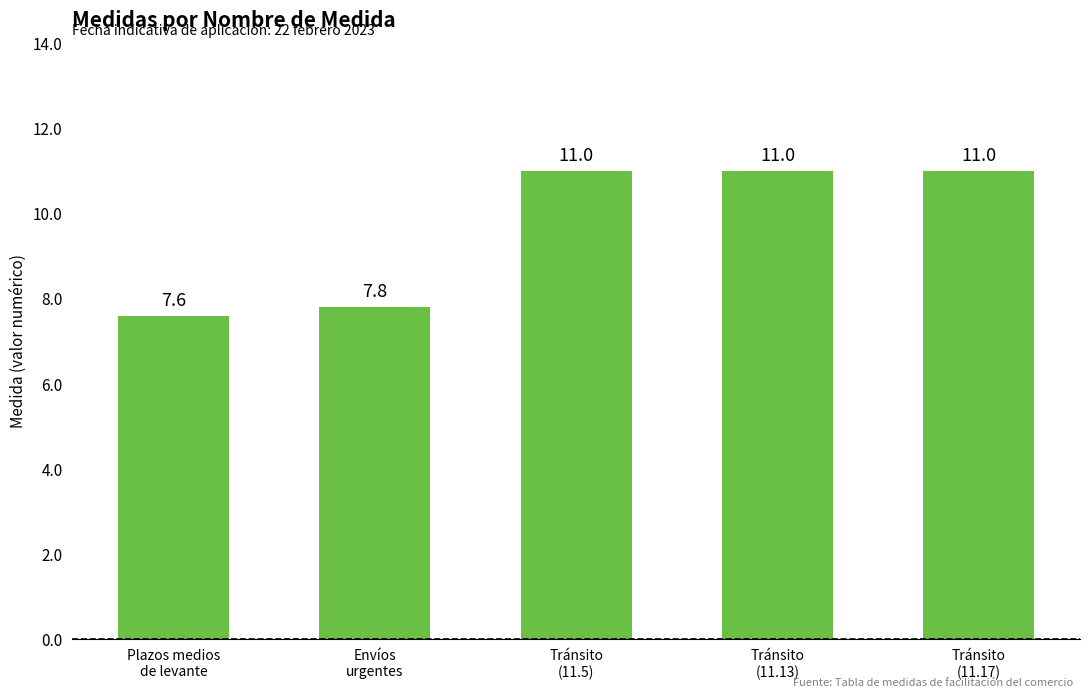

The value at Tránsito
(11.5) is 2.6. True or false?

False